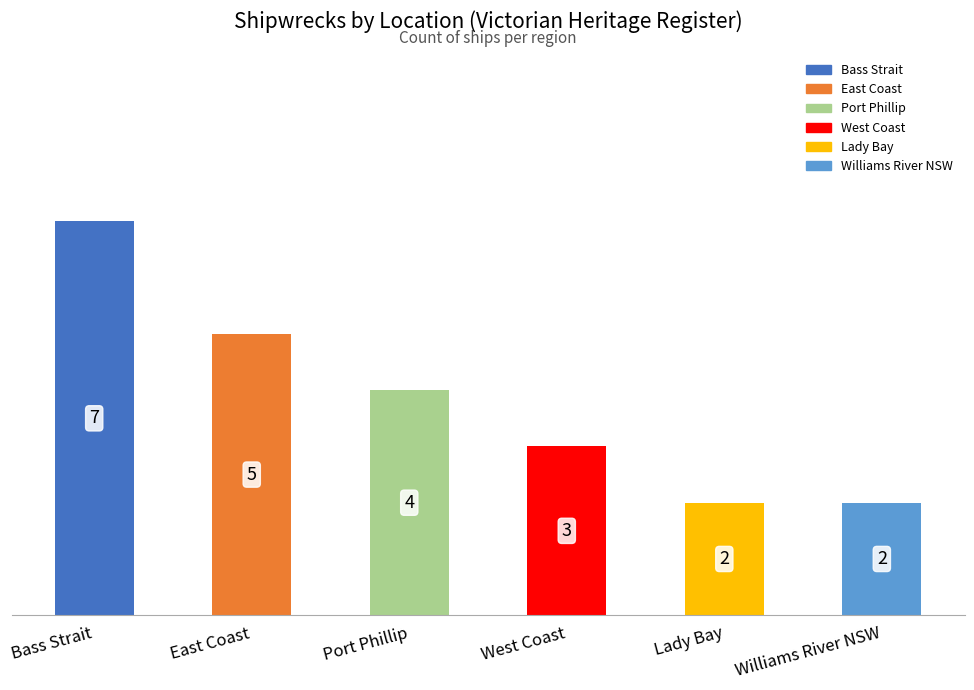

What is the label of the 5th bar from the left?

Lady Bay